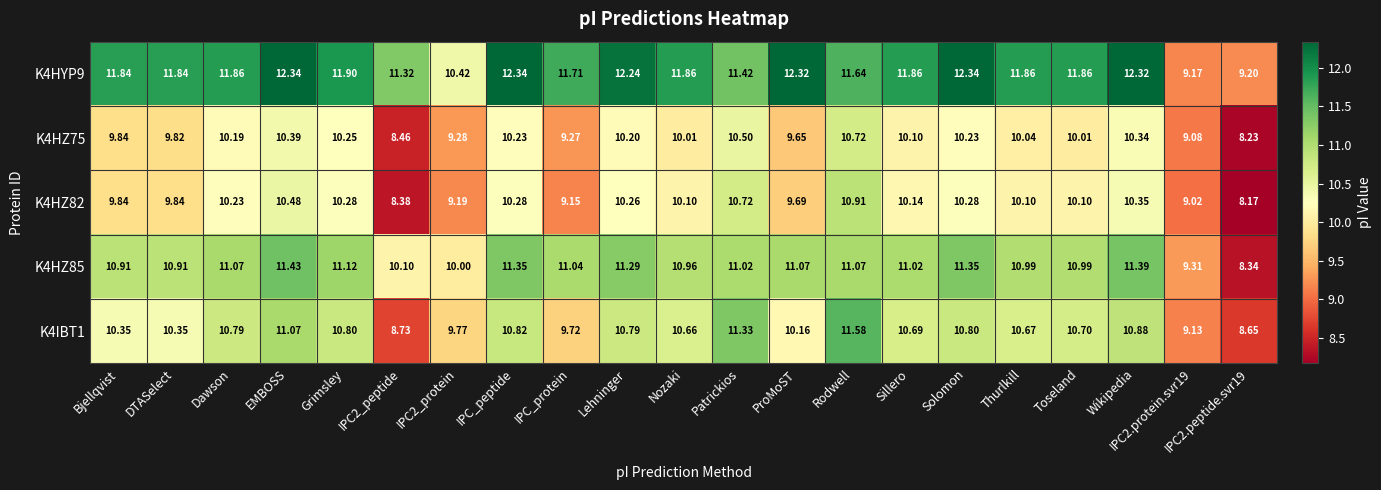

At which label does K4HZ75 first exceed 10?

Dawson